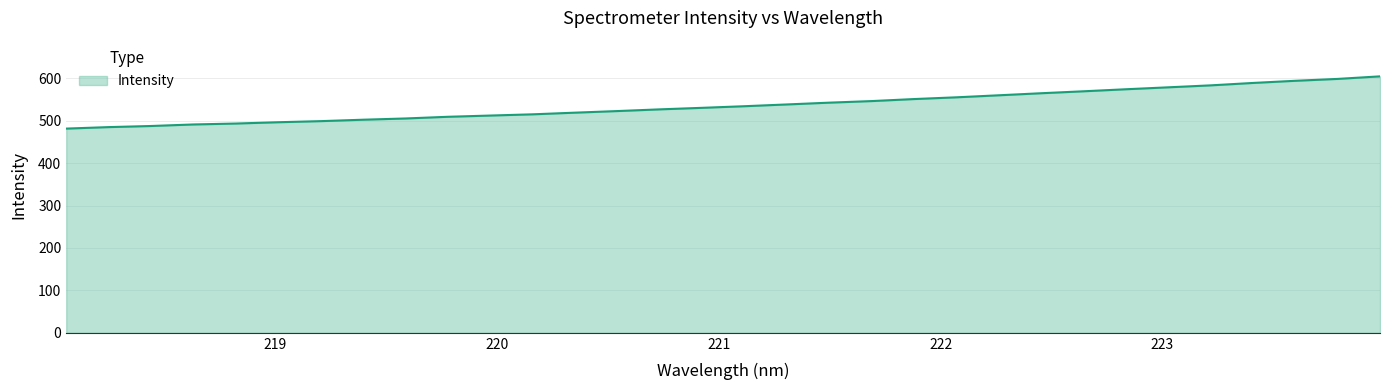

What is the greatest value displayed?

604.3